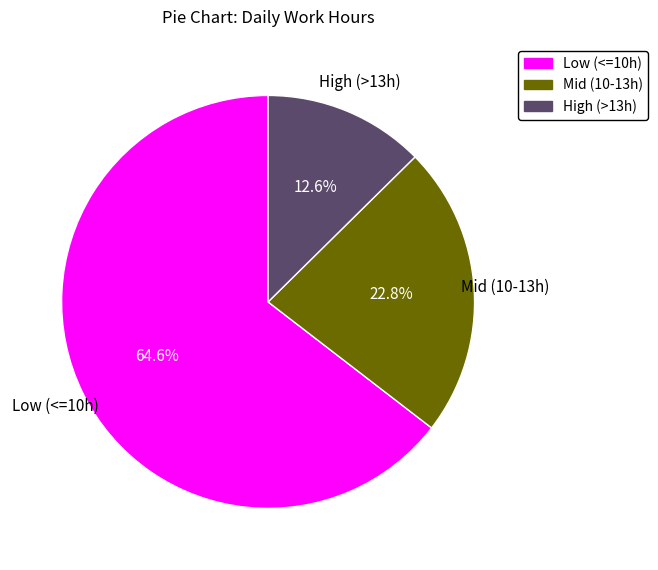

Rank the categories by value from highest to lowest.

Low (<=10h), Mid (10-13h), High (>13h)